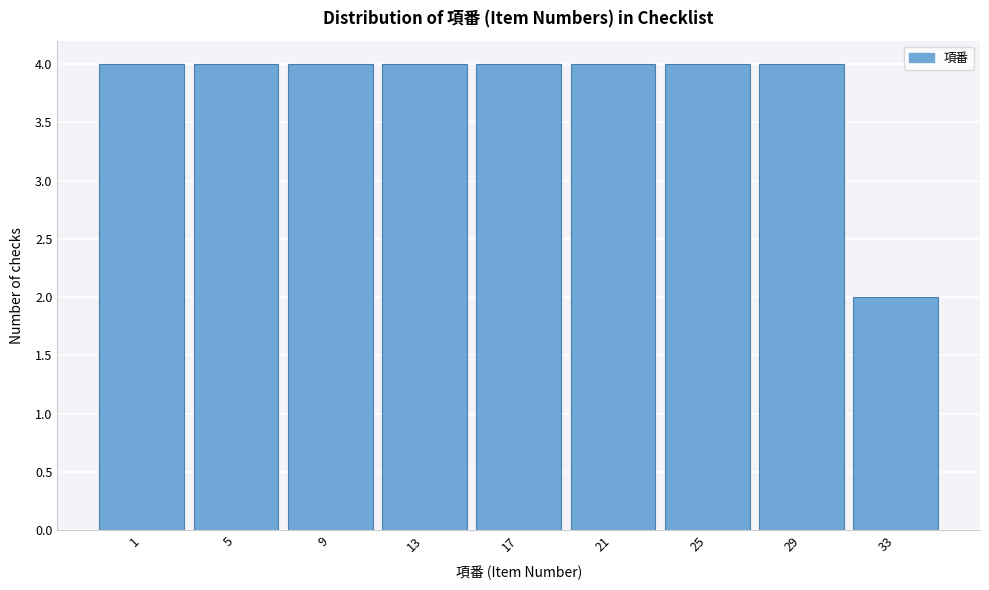

Reading left to right, extract all data points from this chart.

1=4	5=4	9=4	13=4	17=4	21=4	25=4	29=4	33=2